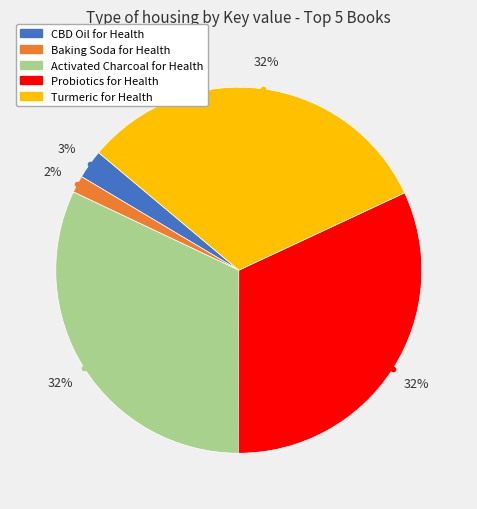

Do Activated Charcoal for Health and CBD Oil for Health together represent more than half of the pie?

No